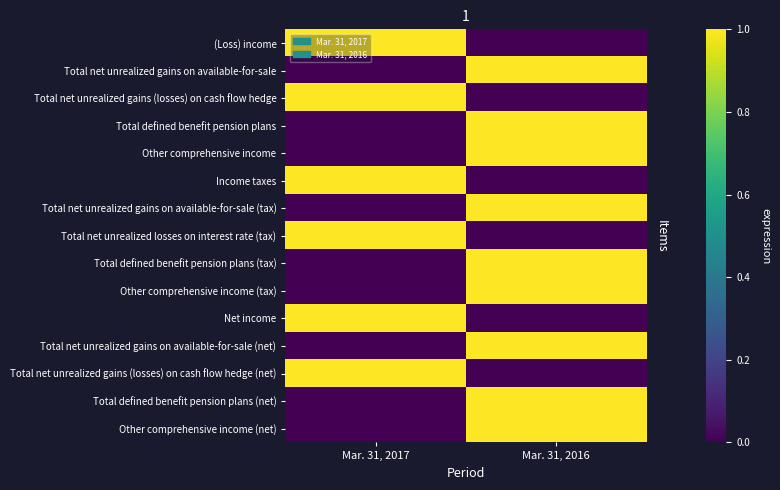

At which category is the sum across all series the highest?

Mar. 31, 2016